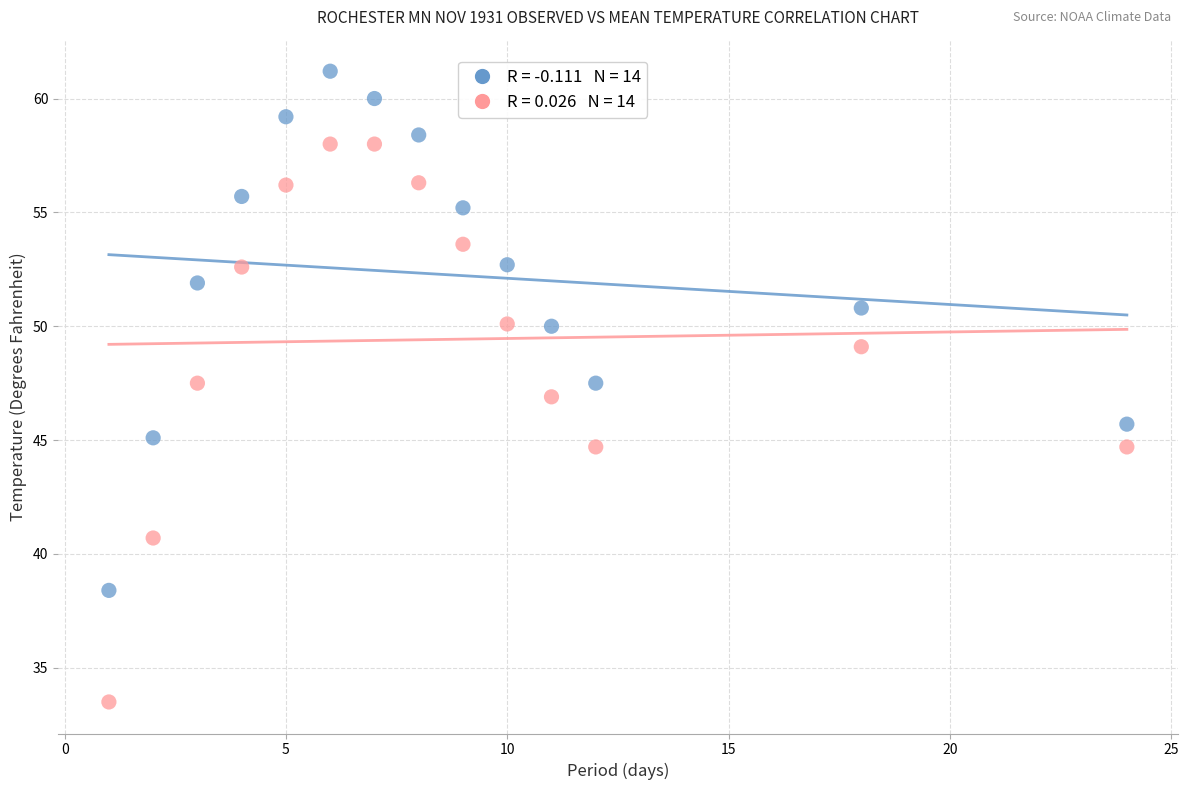

Across all data points, what is the range of X values (max minus min)?

23.0